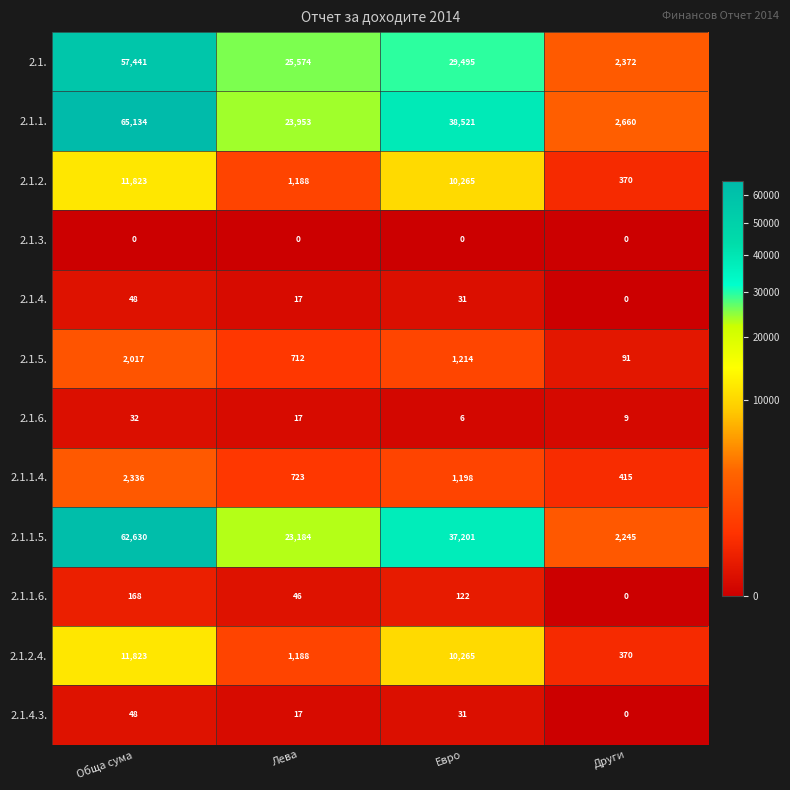

What is the difference between the maximum and minimum values in the 2.1.1.4. series?

1921